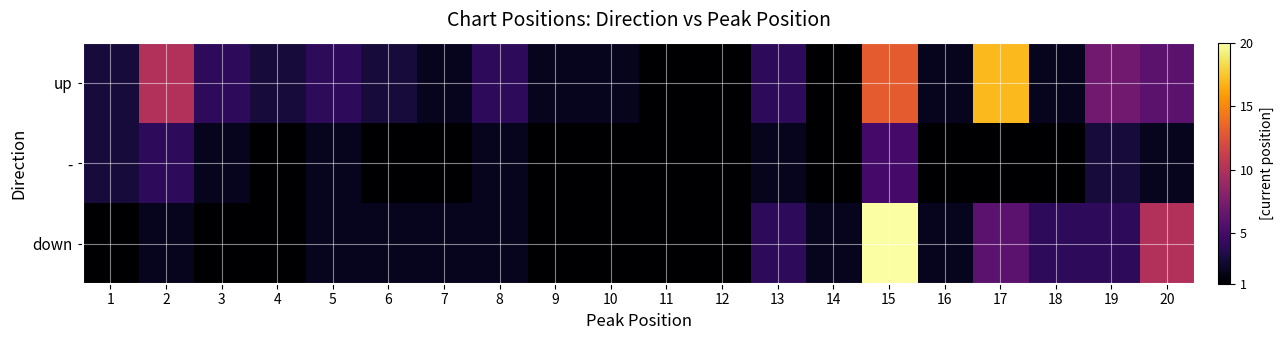

Reading right to left, what are all the values shown in this chart?

up: 20=6	19=7	18=2	17=17	16=2	15=13	14=1	13=4	12=1	11=1	10=2	9=2	8=4	7=2	6=3	5=4	4=3	3=4	2=10	1=3
-: 20=2	19=3	18=1	17=1	16=1	15=5	14=1	13=2	12=1	11=1	10=1	9=1	8=2	7=1	6=1	5=2	4=1	3=2	2=4	1=3
down: 20=10	19=4	18=4	17=6	16=2	15=20	14=2	13=4	12=1	11=1	10=1	9=1	8=2	7=2	6=2	5=2	4=1	3=1	2=2	1=1